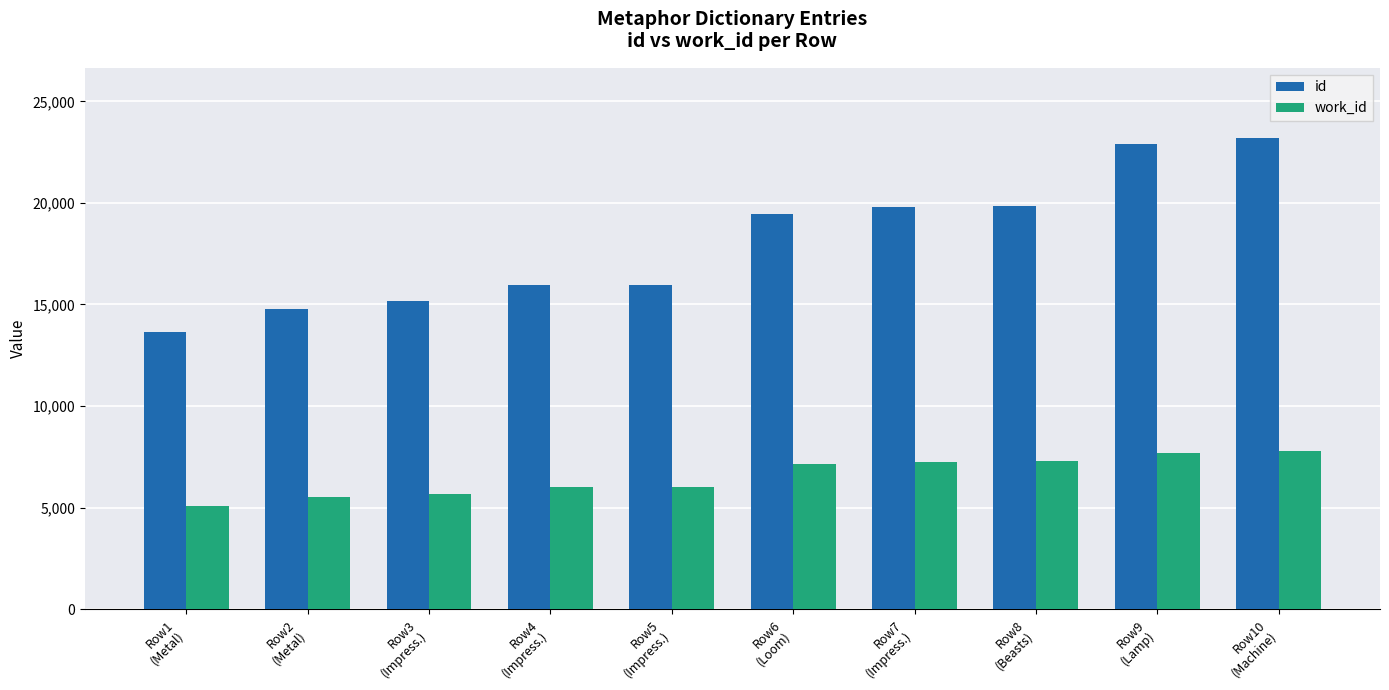

At how many categories does at least one series exceed 11349?

10